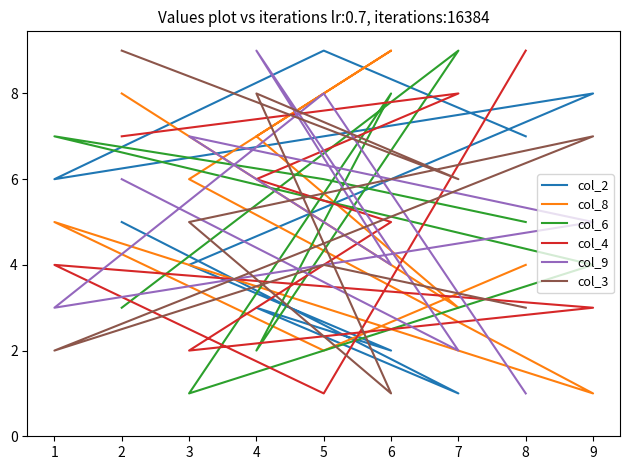

At how many categories does at least one series exceed 7?

7